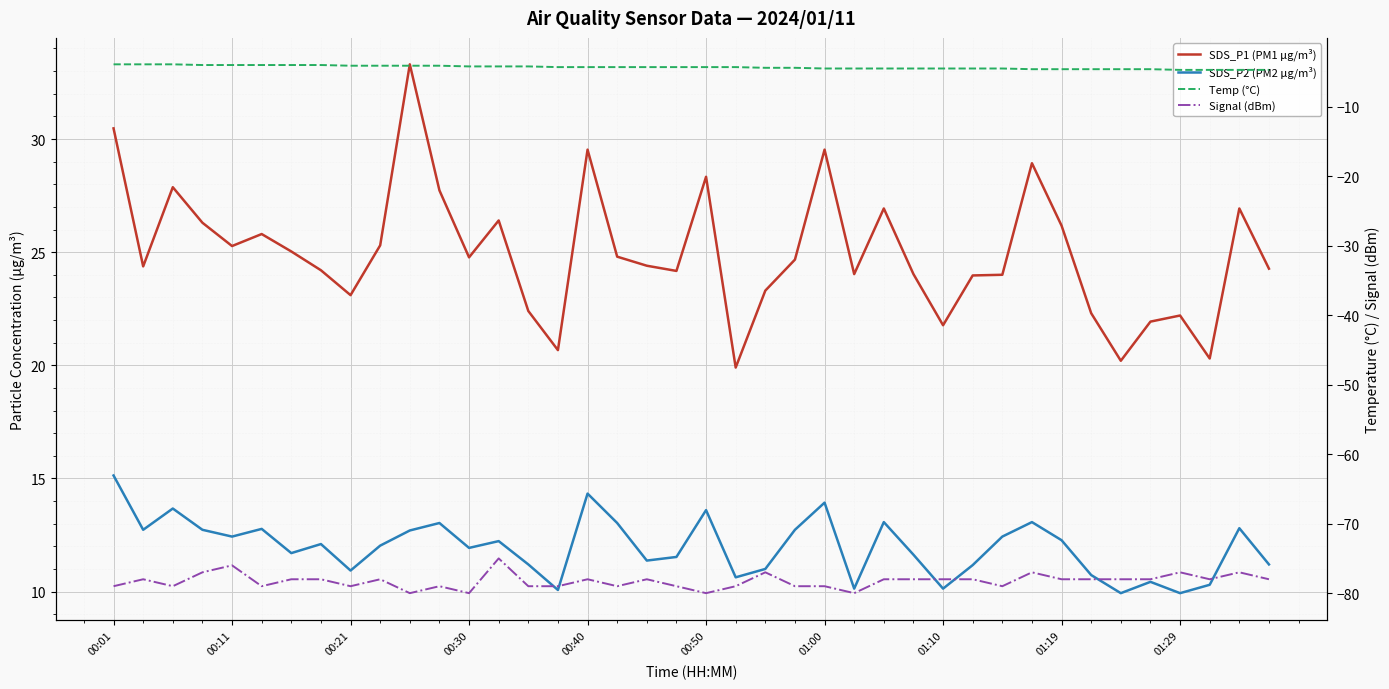

At which category is the sum across all series the highest?

00:01